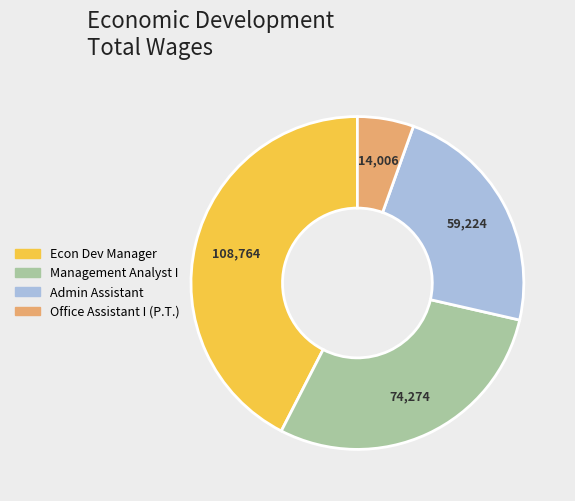

Rank the categories by value from highest to lowest.

Econ Dev Manager, Management Analyst I, Admin Assistant, Office Assistant I (P.T.)